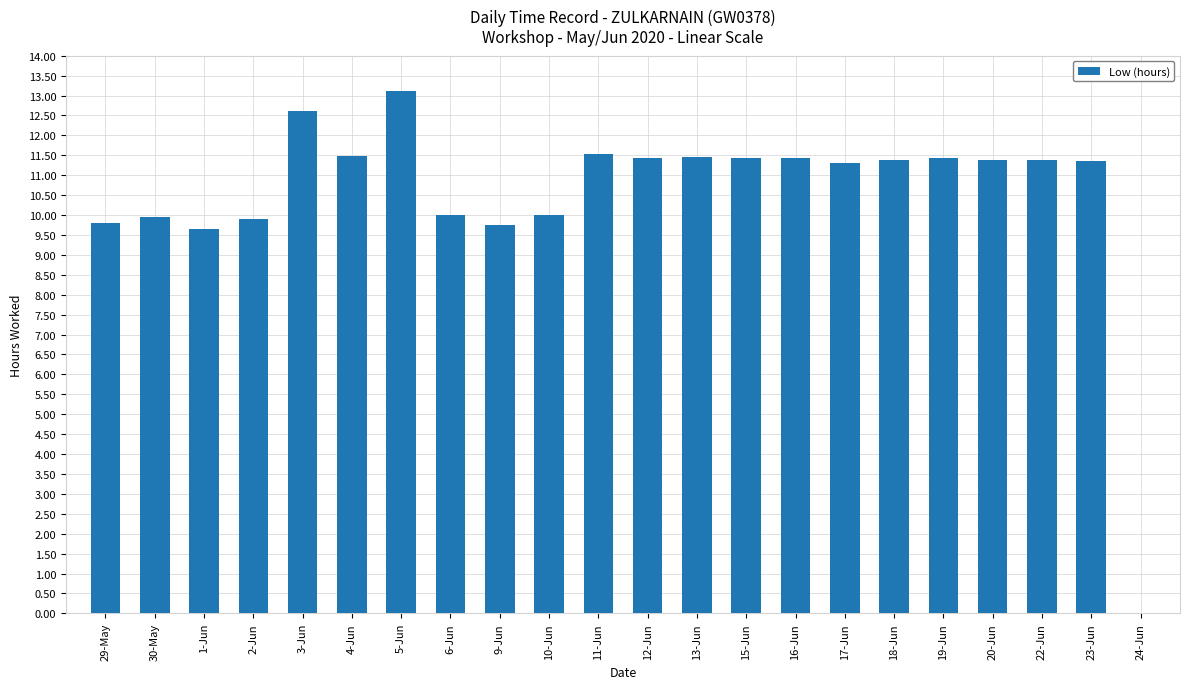

Is it true that the value at 11-Jun is 17.4?

False